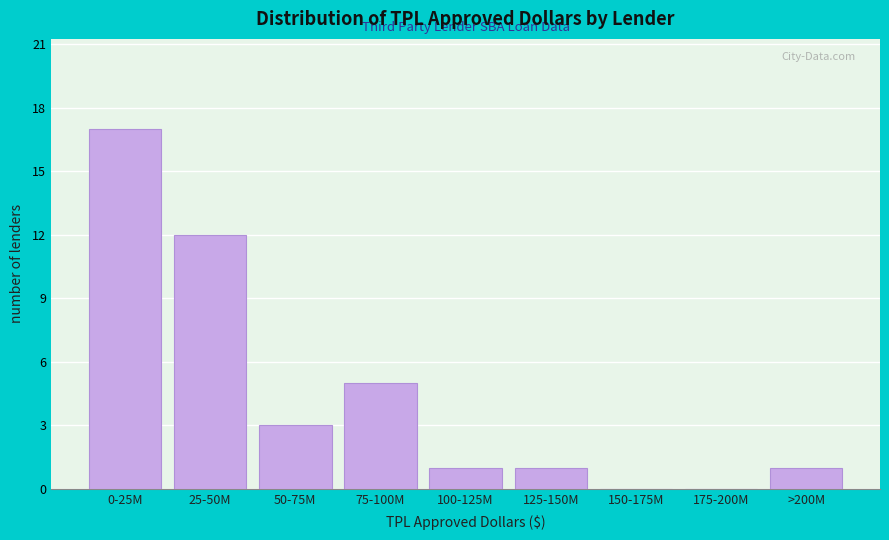

Reading left to right, transcribe all the data shown in this chart.

0-25M=17	25-50M=12	50-75M=3	75-100M=5	100-125M=1	125-150M=1	150-175M=0	175-200M=0	>200M=1